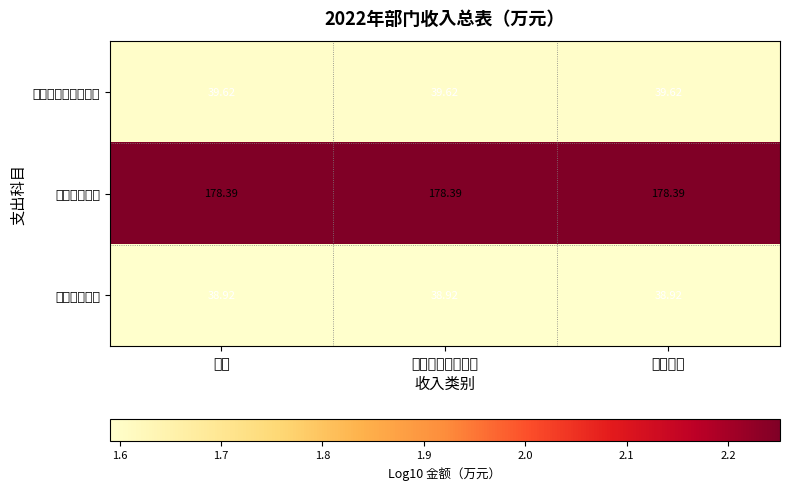

Rank the series by their maximum value, from highest to lowest.

卫生健康支出, 社会保障和就业支出, 住房保障支出